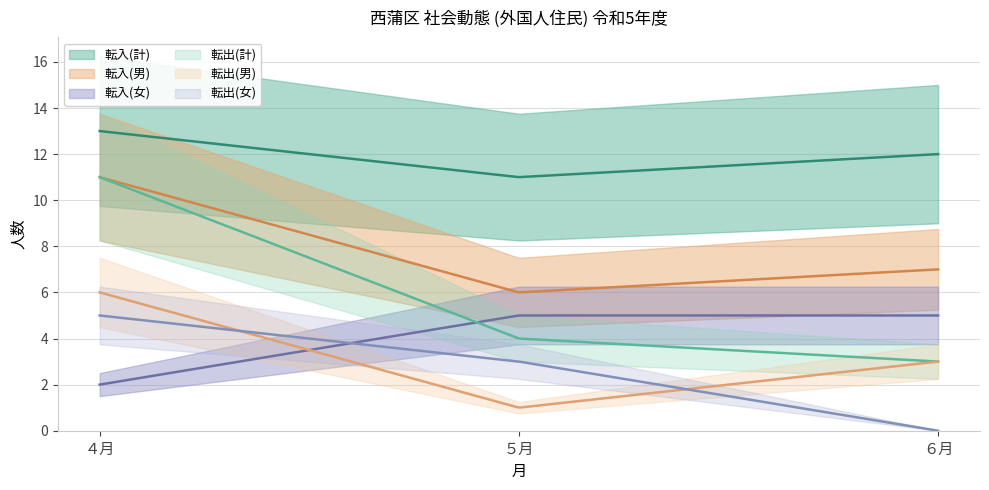

Reading right to left, transcribe all the data shown in this chart.

転入(計): ６月=12	５月=11	４月=13
転入(男): ６月=7	５月=6	４月=11
転入(女): ６月=5	５月=5	４月=2
転出(計): ６月=3	５月=4	４月=11
転出(男): ６月=3	５月=1	４月=6
転出(女): ６月=0	５月=3	４月=5